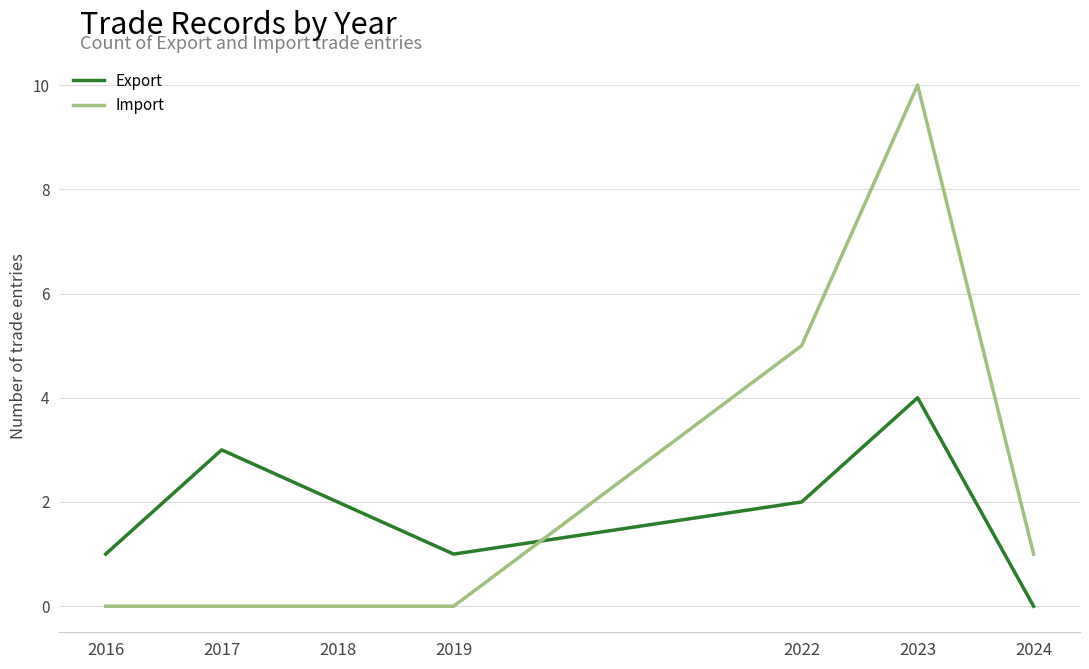

In Export, how many points are lower than both neighbors (excluding endpoints)?

1